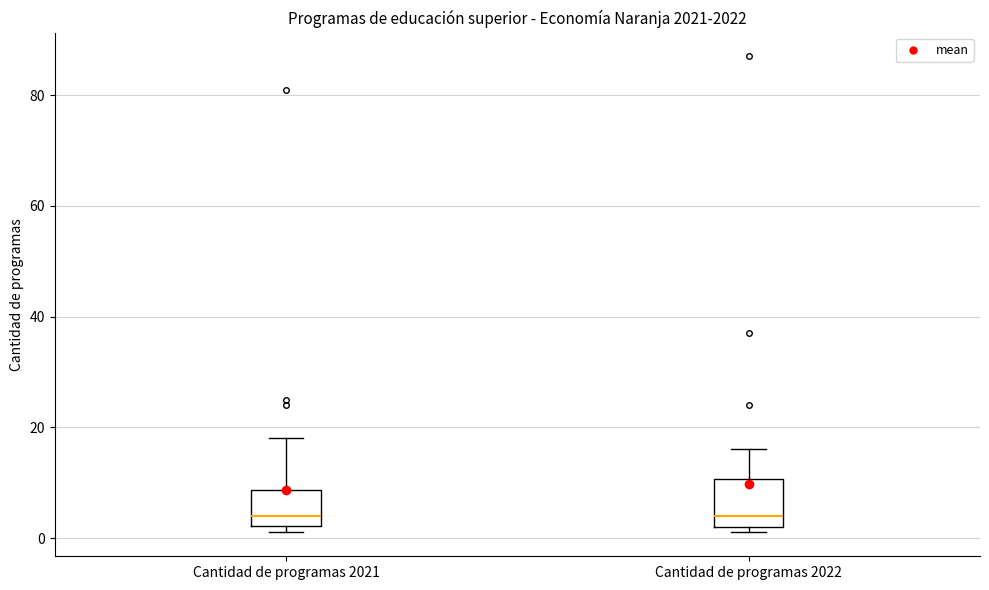

Reading left to right, read every box against the y-axis: the position of its median line, the range the box covers, and the ends of its whiskers. The values are not printed on the chart, so give them approximately, as read against the axis.

Cantidad de programas 2021: median 4, box 2 to 8, whiskers 2 (just below the box's lower edge) to 18
Cantidad de programas 2022: median 4, box 2 to 10, whiskers 2 (just below the box's lower edge) to 16